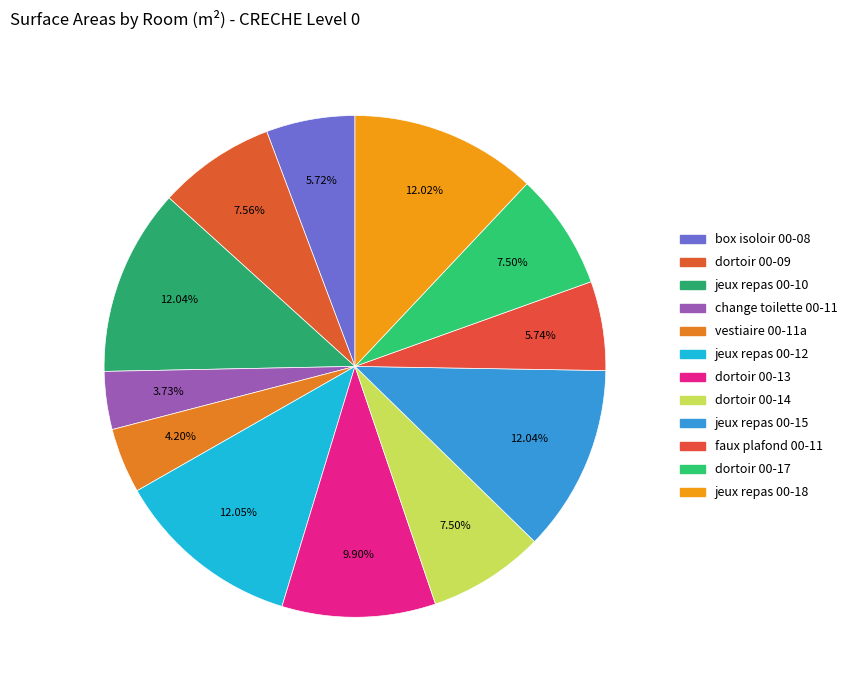

Approximately how many times larger is the value at change toilette 00-11 compared to vestiaire 00-11a?

0.9